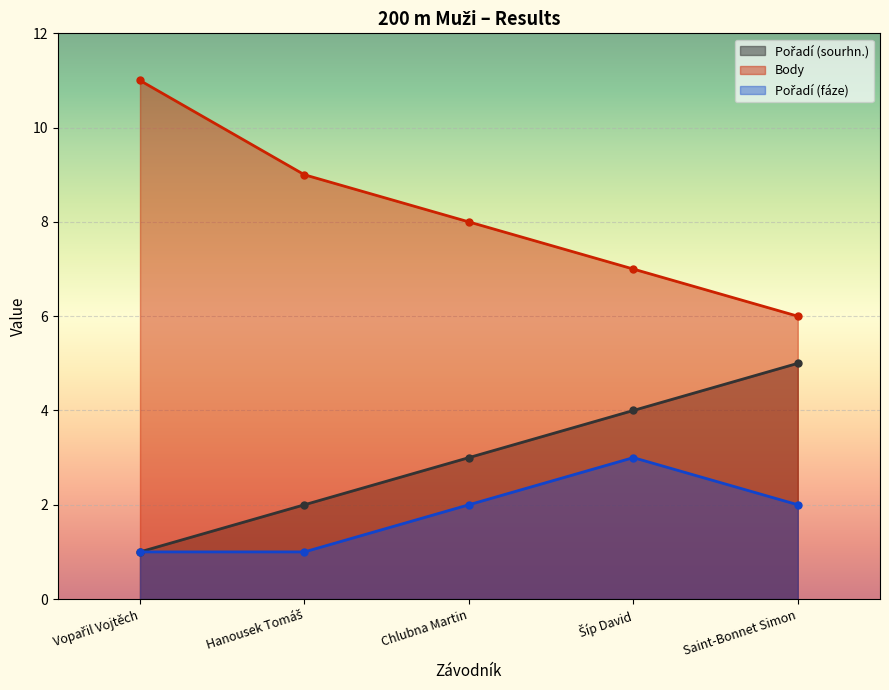

Which series has the widest spread of values?

Body